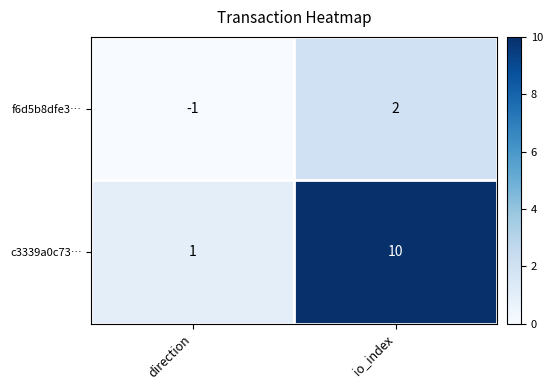

List the labels in order of f6d5b8dfe3… value, smallest first.

direction, io_index